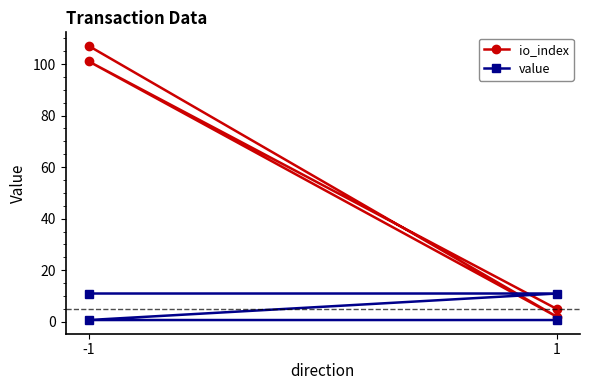

Is it true that value equals 11.0 at -1?

True